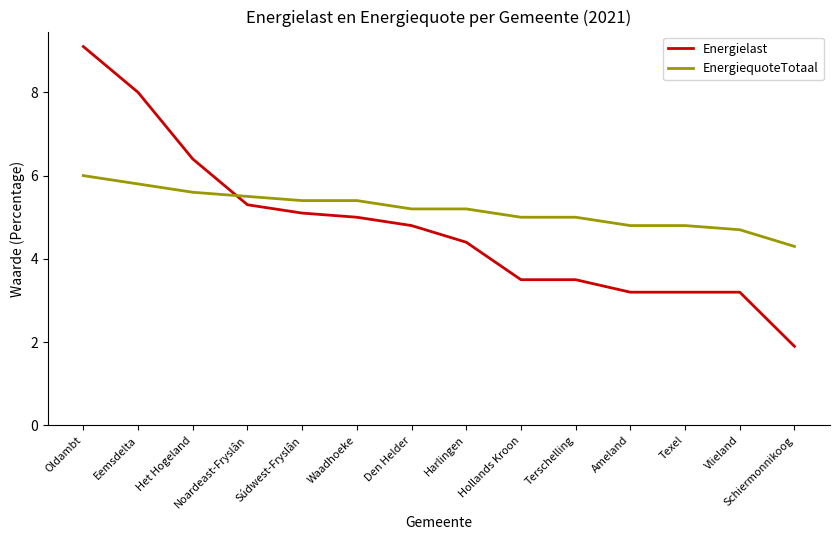

What is the sum of all EnergiequoteTotaal values?

72.7